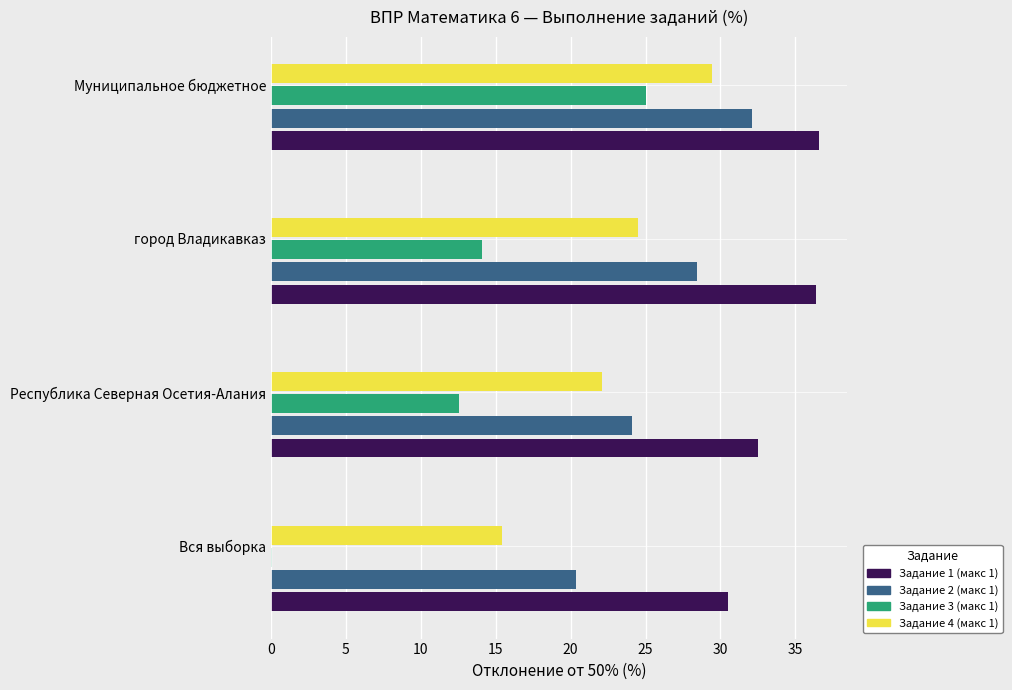

Which series changed the most between Республика Северная Осетия-Алания and город Владикавказ?

Задание 2 (макс 1)